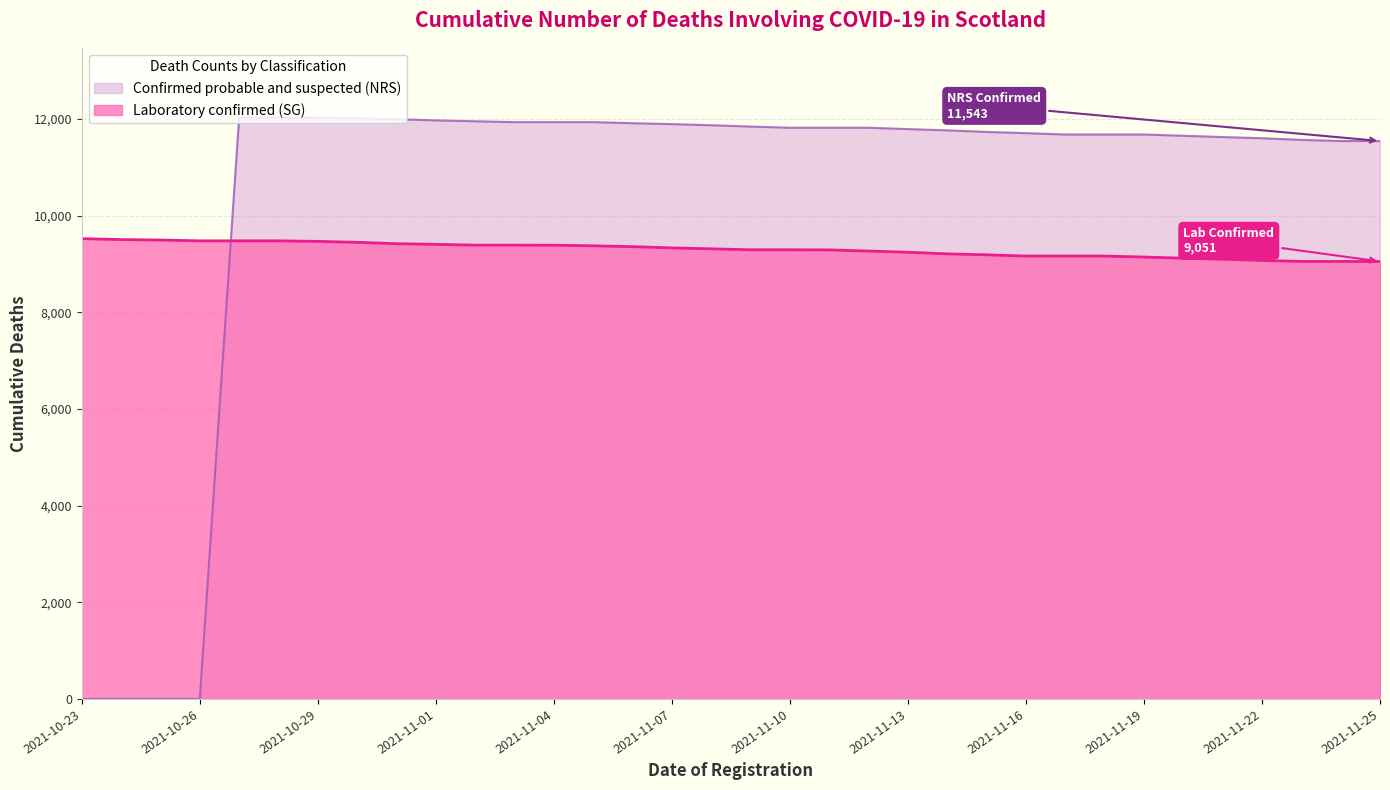

Between 2021-11-09 and 2021-11-07, which is larger?

2021-11-07